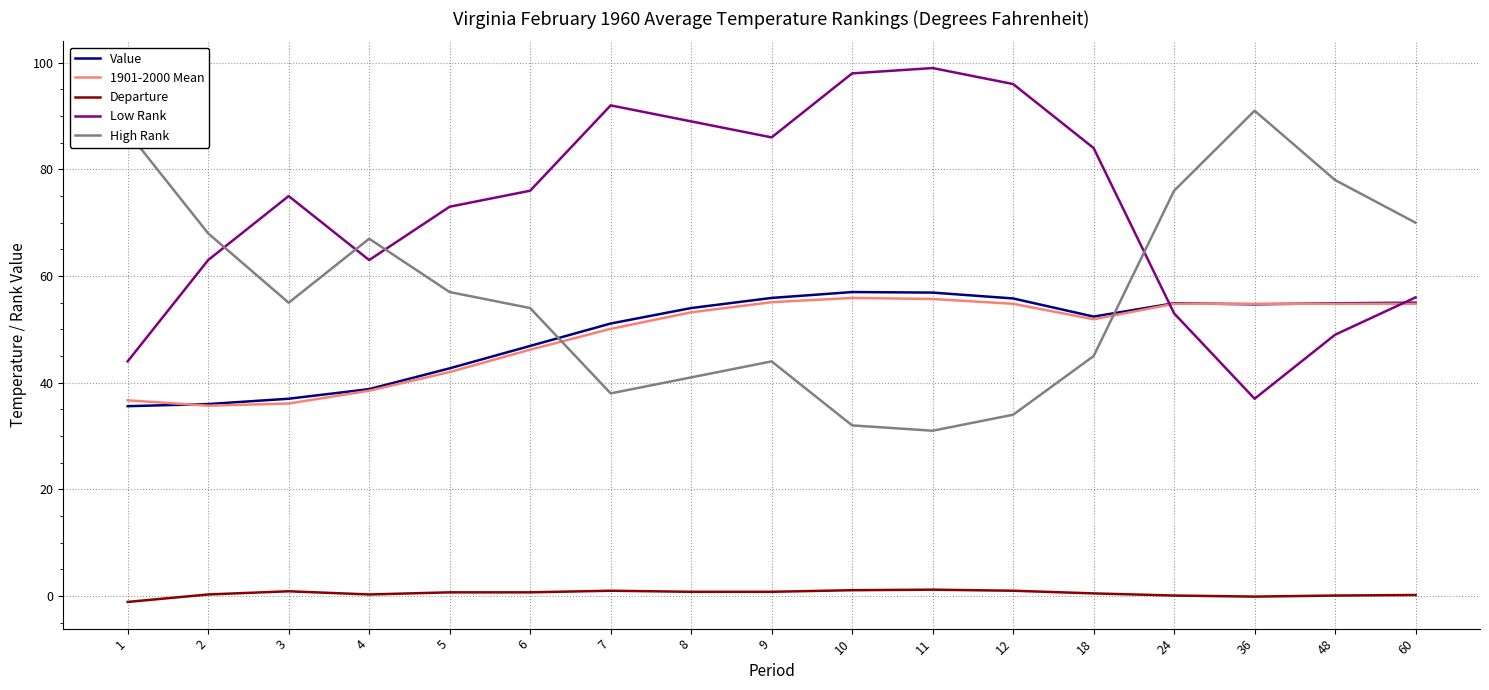

The Low Rank series shows 56.0 at 60. True or false?

True